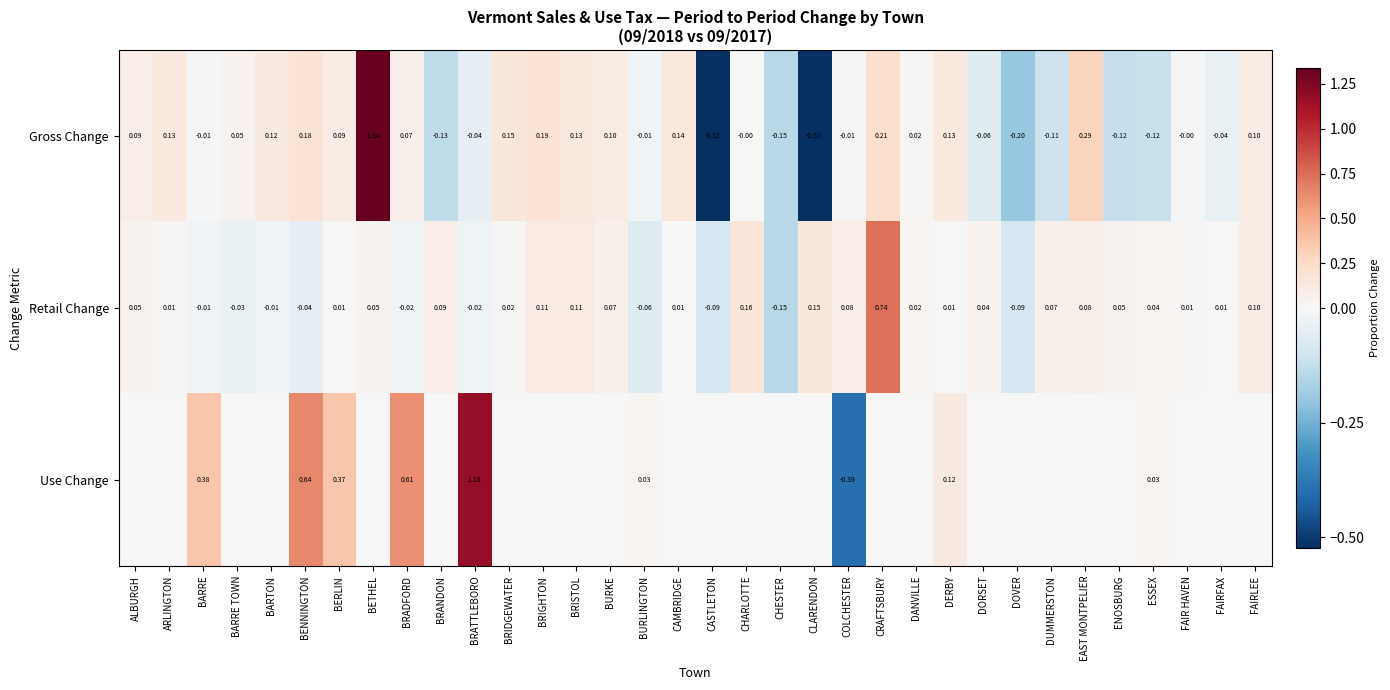

Which category has the lowest value in the Retail Change series?

CHESTER